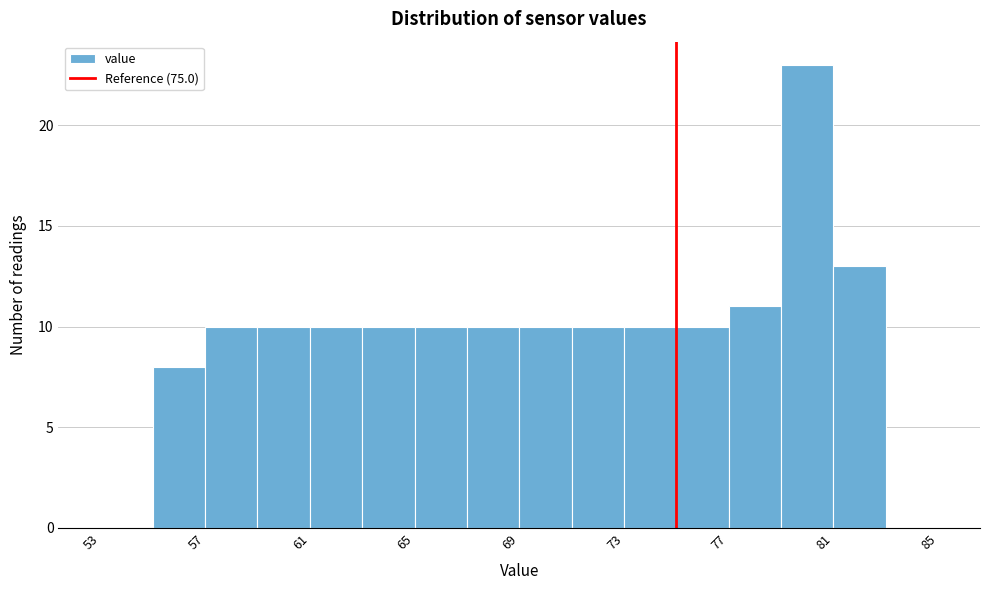

Which range on the x-axis has the tallest bar?

79 to 81